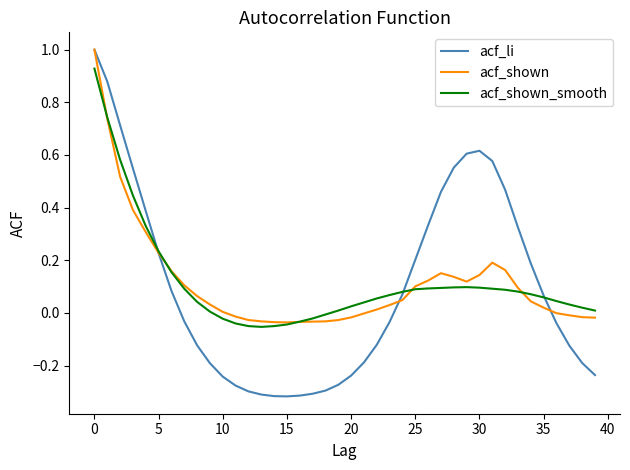

Which series has the widest spread of values?

acf_li